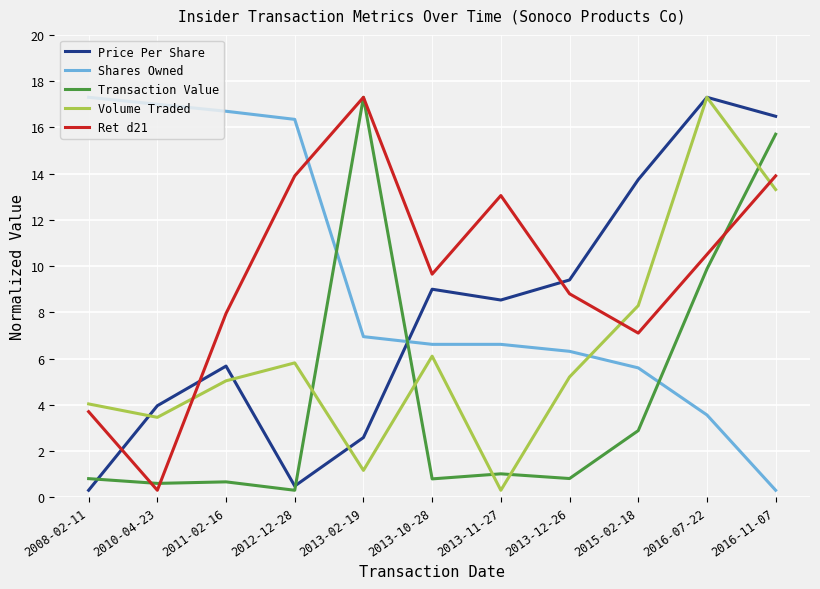

What position from the left is 2016-07-22?

10